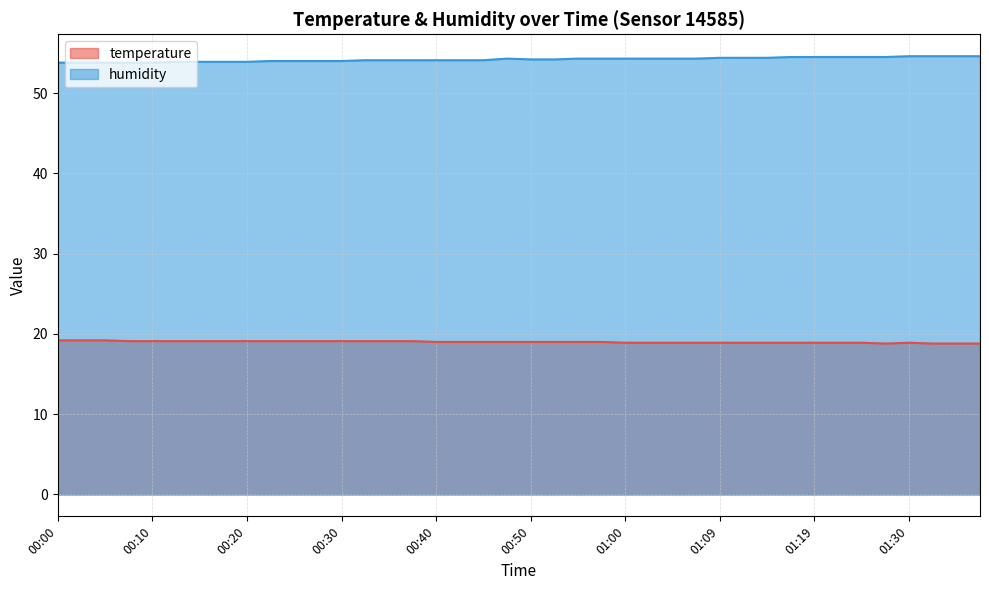

What is the total value across all series at 00:10?

72.9